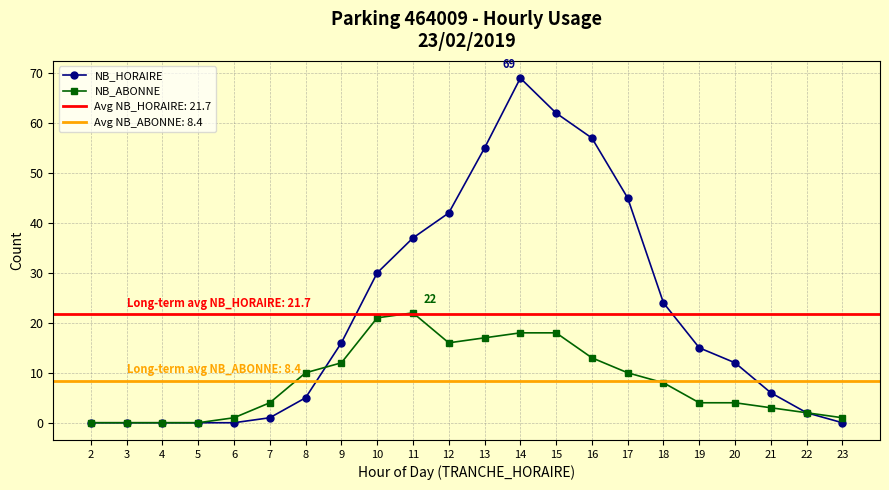

Where is NB_HORAIRE nearest to the value 34?

11